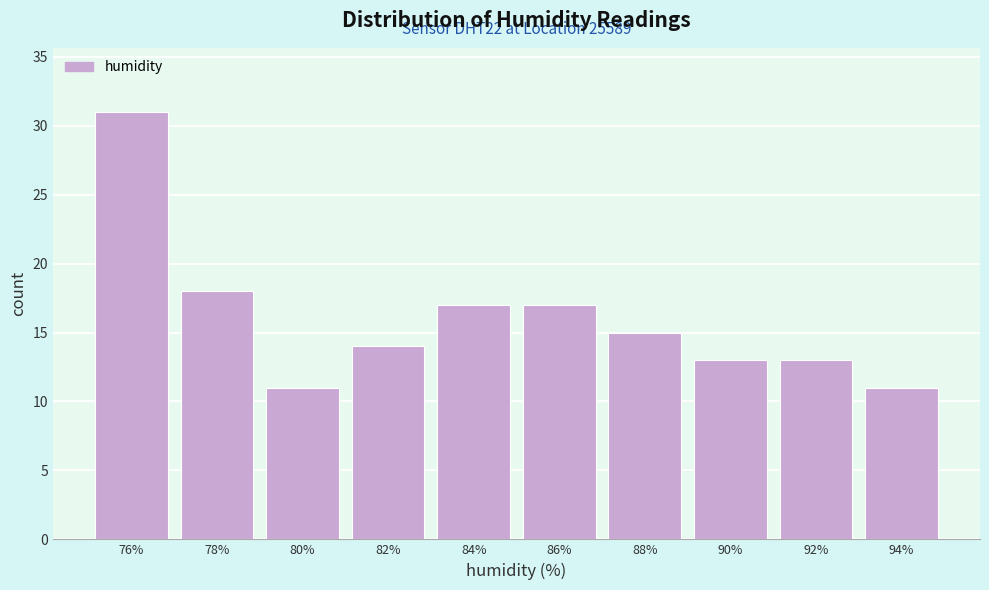

Over which range of the x-axis is the bar tallest?

75 to 77